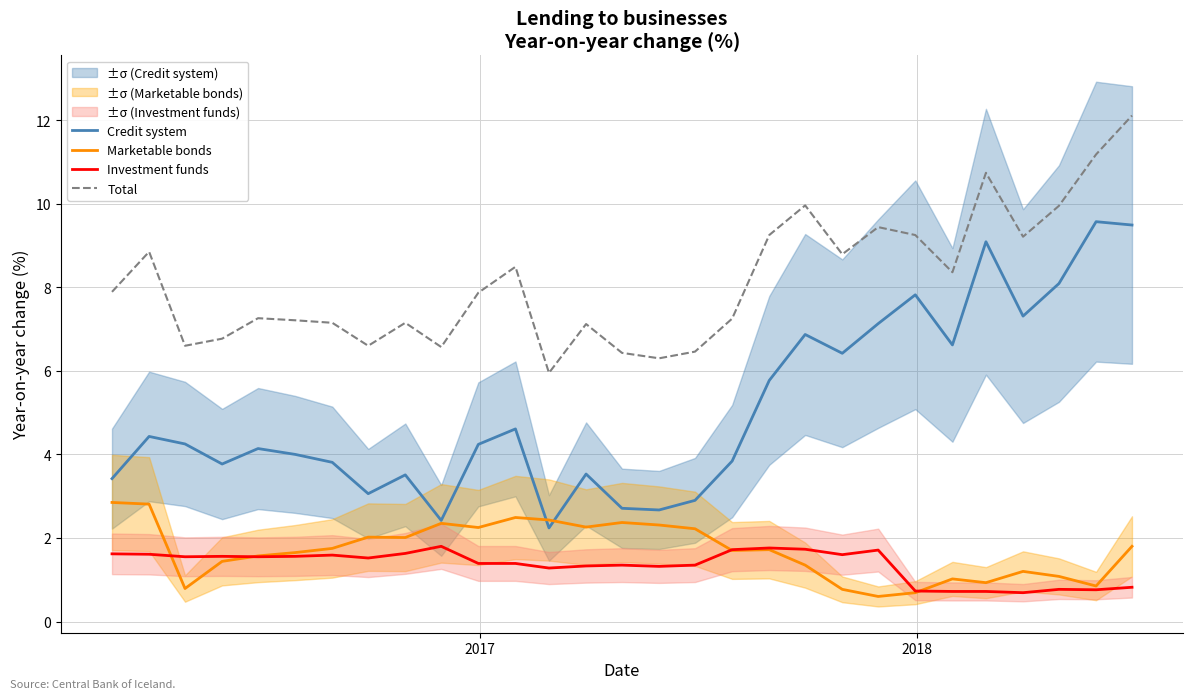

Does the chart have visible grid lines?

Yes